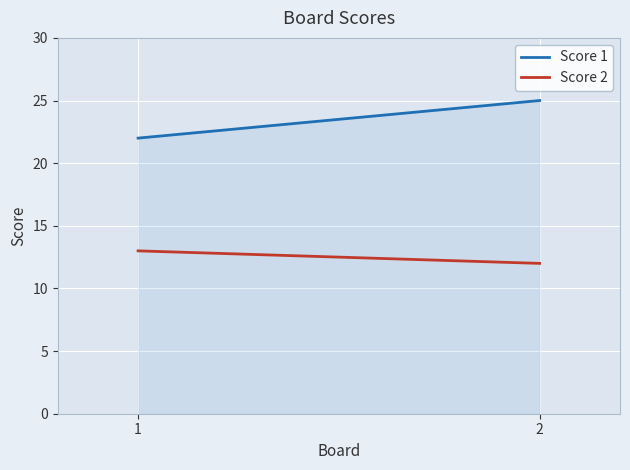

Rank the series by their maximum value, from highest to lowest.

Score 1, Score 2